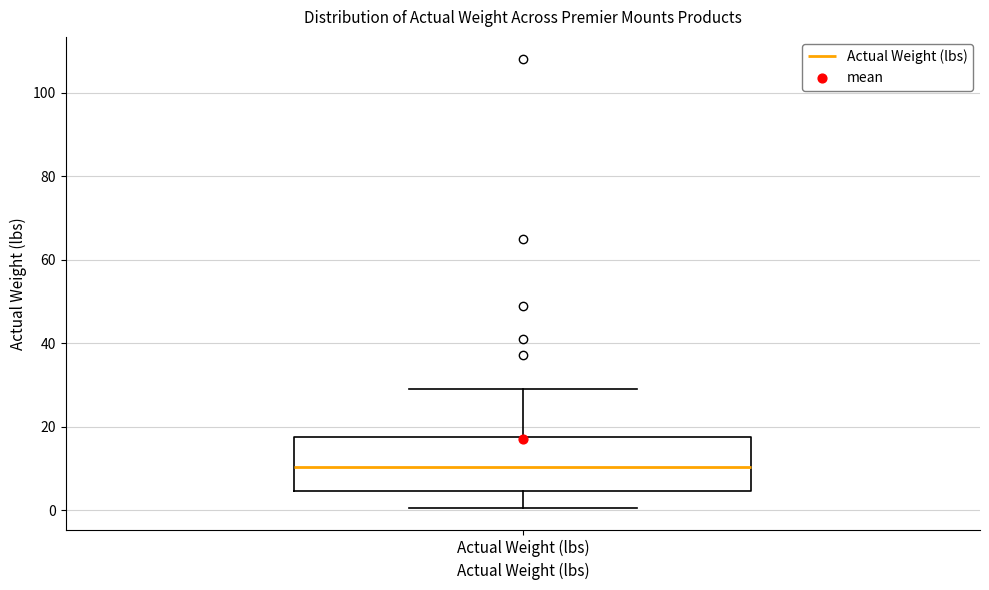

Where does the lower whisker of the box for Actual Weight (lbs) end on the y-axis? The values are not printed on the chart, so give them approximately, as read against the axis.

0